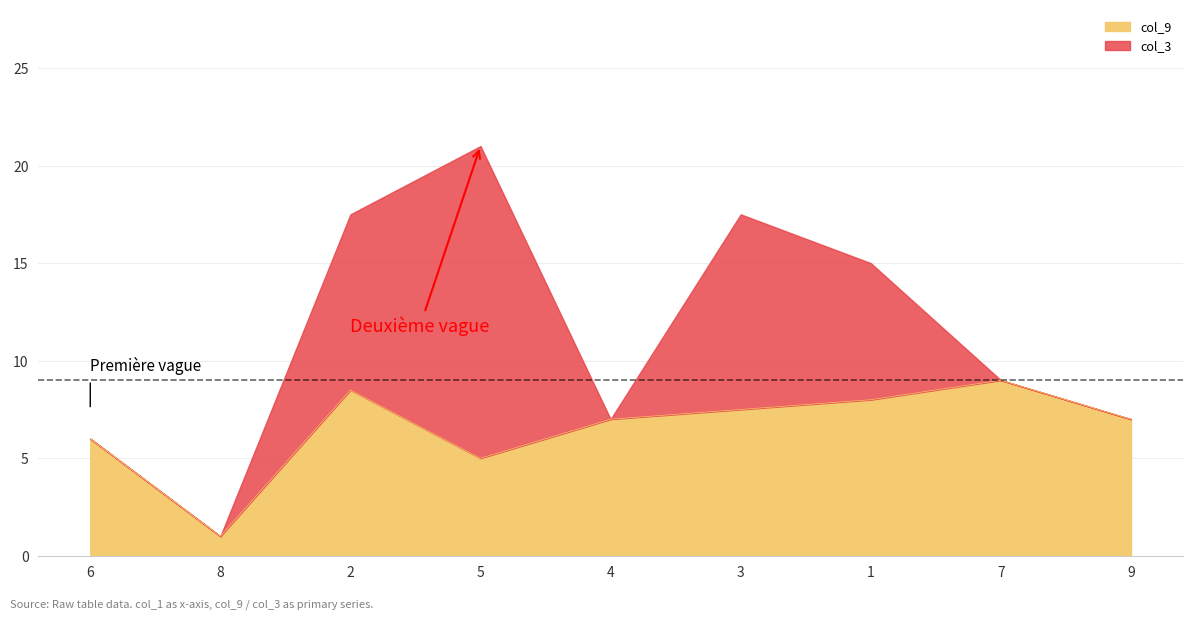

At which category is the sum across all series the highest?

5